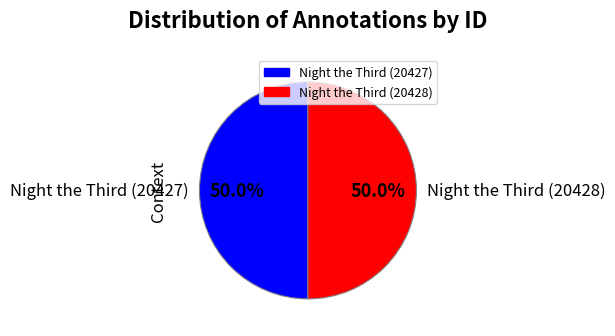

Count the number of slices in the pie.

2